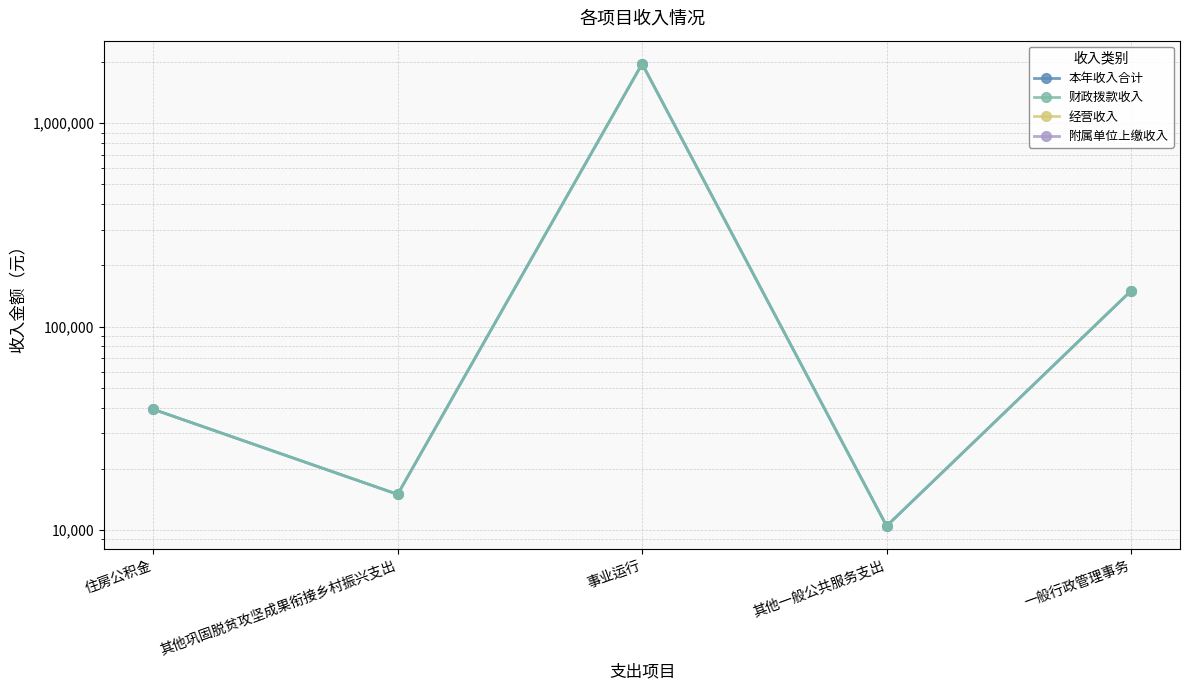

Reading right to left, transcribe all the data shown in this chart.

本年收入合计: 一般行政管理事务=150000.0	其他一般公共服务支出=10452.0	事业运行=1960406.9	其他巩固脱贫攻坚成果衔接乡村振兴支出=14960.0	住房公积金=39210.0
财政拨款收入: 一般行政管理事务=150000.0	其他一般公共服务支出=10452.0	事业运行=1960406.9	其他巩固脱贫攻坚成果衔接乡村振兴支出=14960.0	住房公积金=39210.0
经营收入: 一般行政管理事务=0.0	其他一般公共服务支出=0.0	事业运行=0.0	其他巩固脱贫攻坚成果衔接乡村振兴支出=0.0	住房公积金=0.0
附属单位上缴收入: 一般行政管理事务=0.0	其他一般公共服务支出=0.0	事业运行=0.0	其他巩固脱贫攻坚成果衔接乡村振兴支出=0.0	住房公积金=0.0